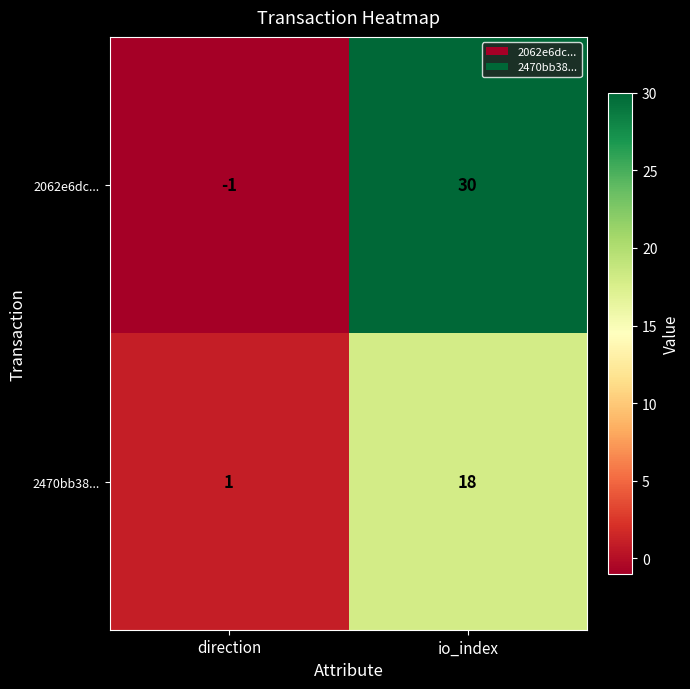

Rank the categories by 2470bb38... value from highest to lowest.

io_index, direction